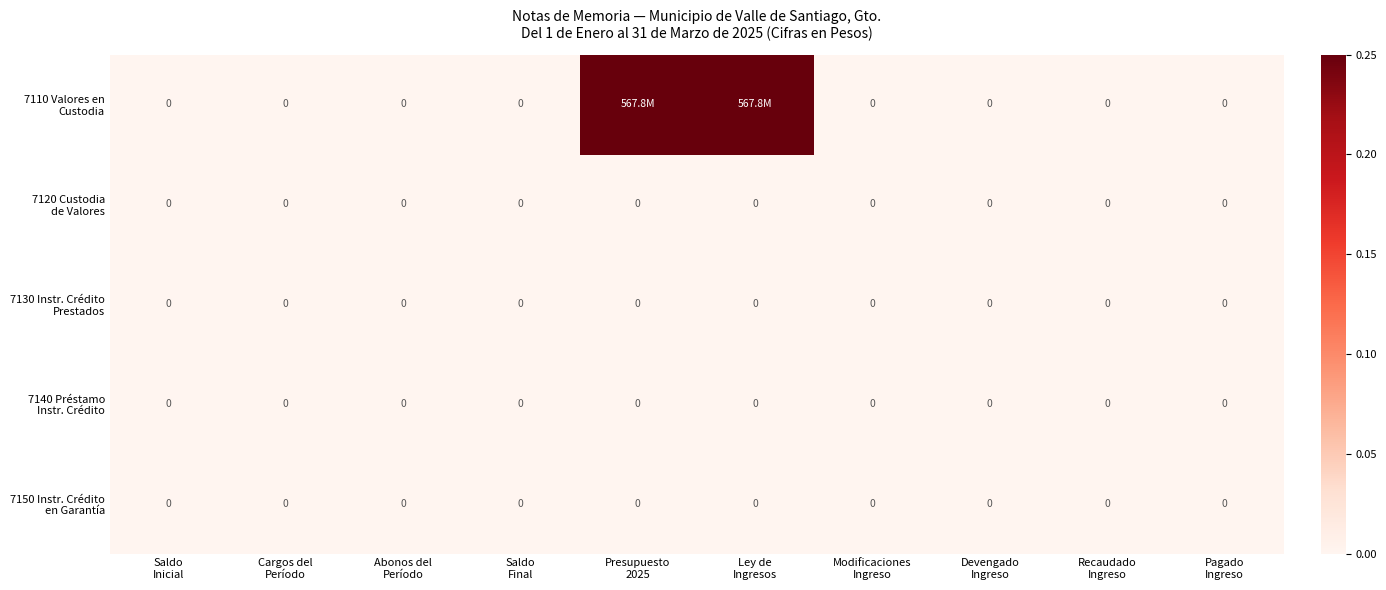

Which category has the highest value across all series?

Presupuesto
2025